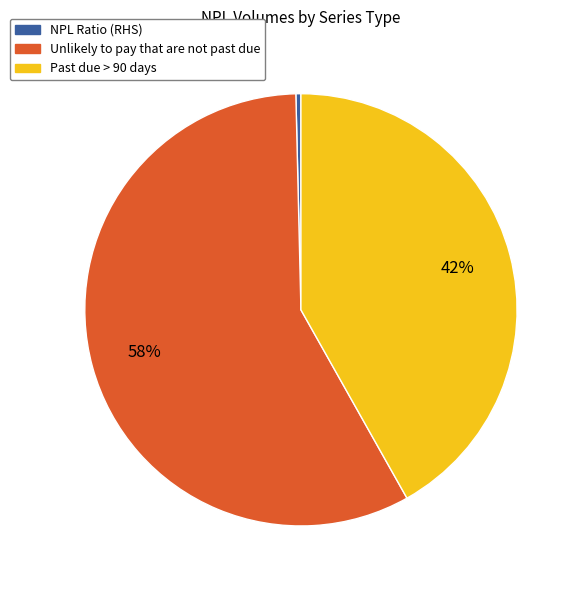

Combined, do NPL Ratio (RHS) and Unlikely to pay that are not past due account for over 50%?

Yes